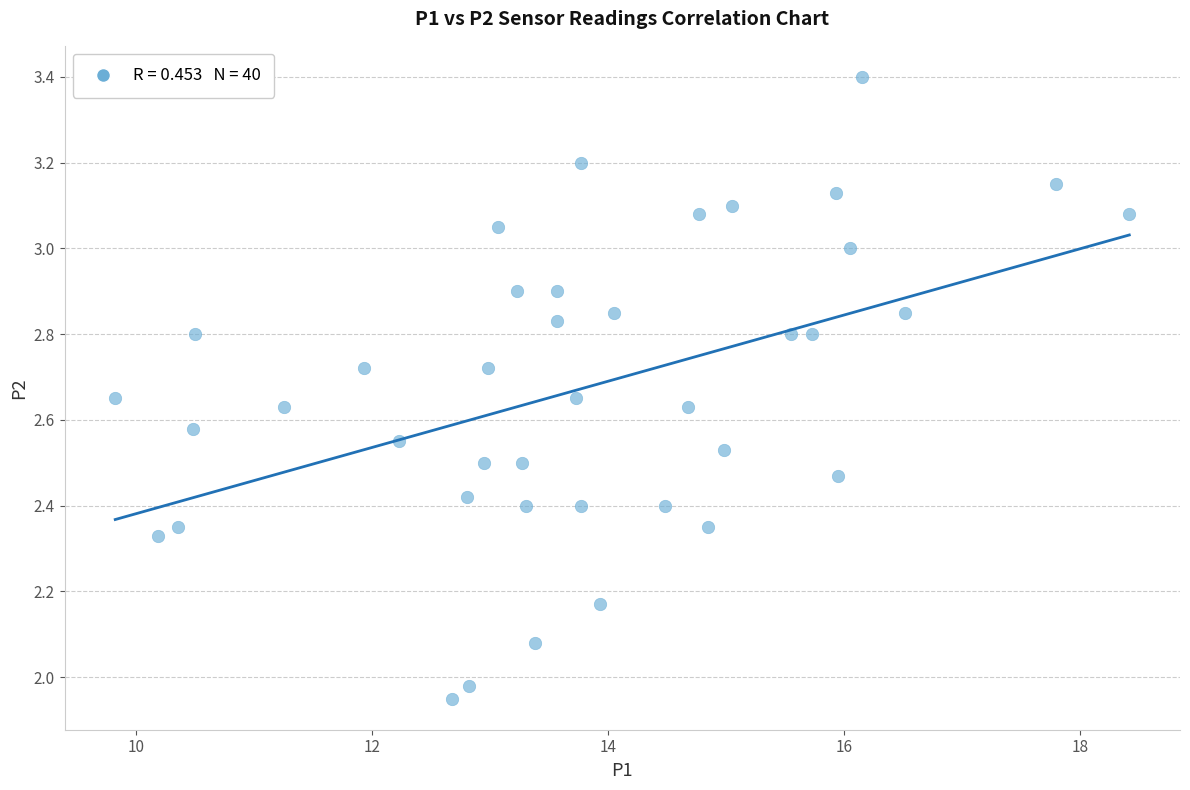

What is the range of X values (max minus min)?

8.6